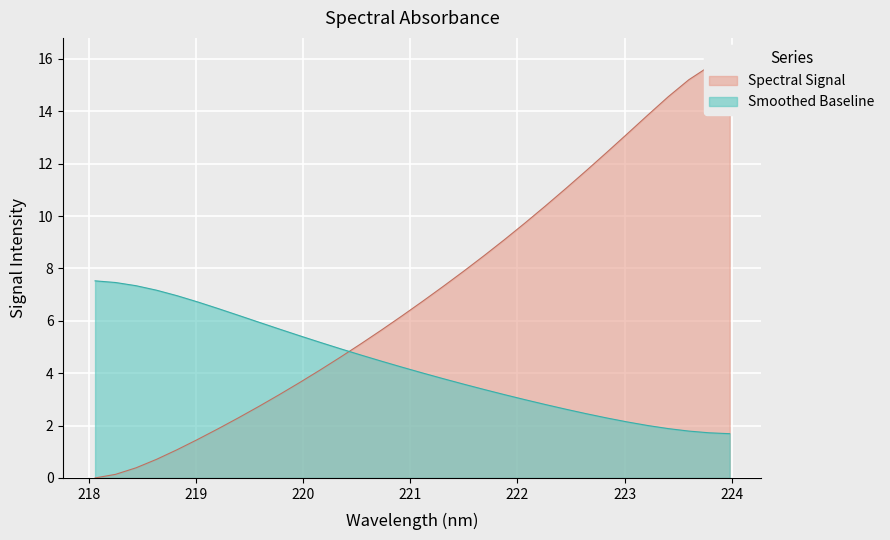

How many positive values are there?

31